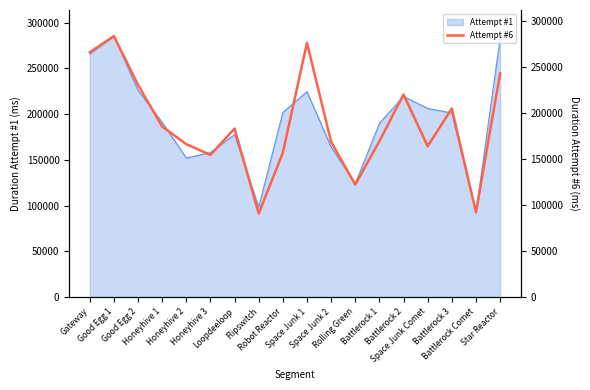

At which category does the data reach its first local peak?

Good Egg 1